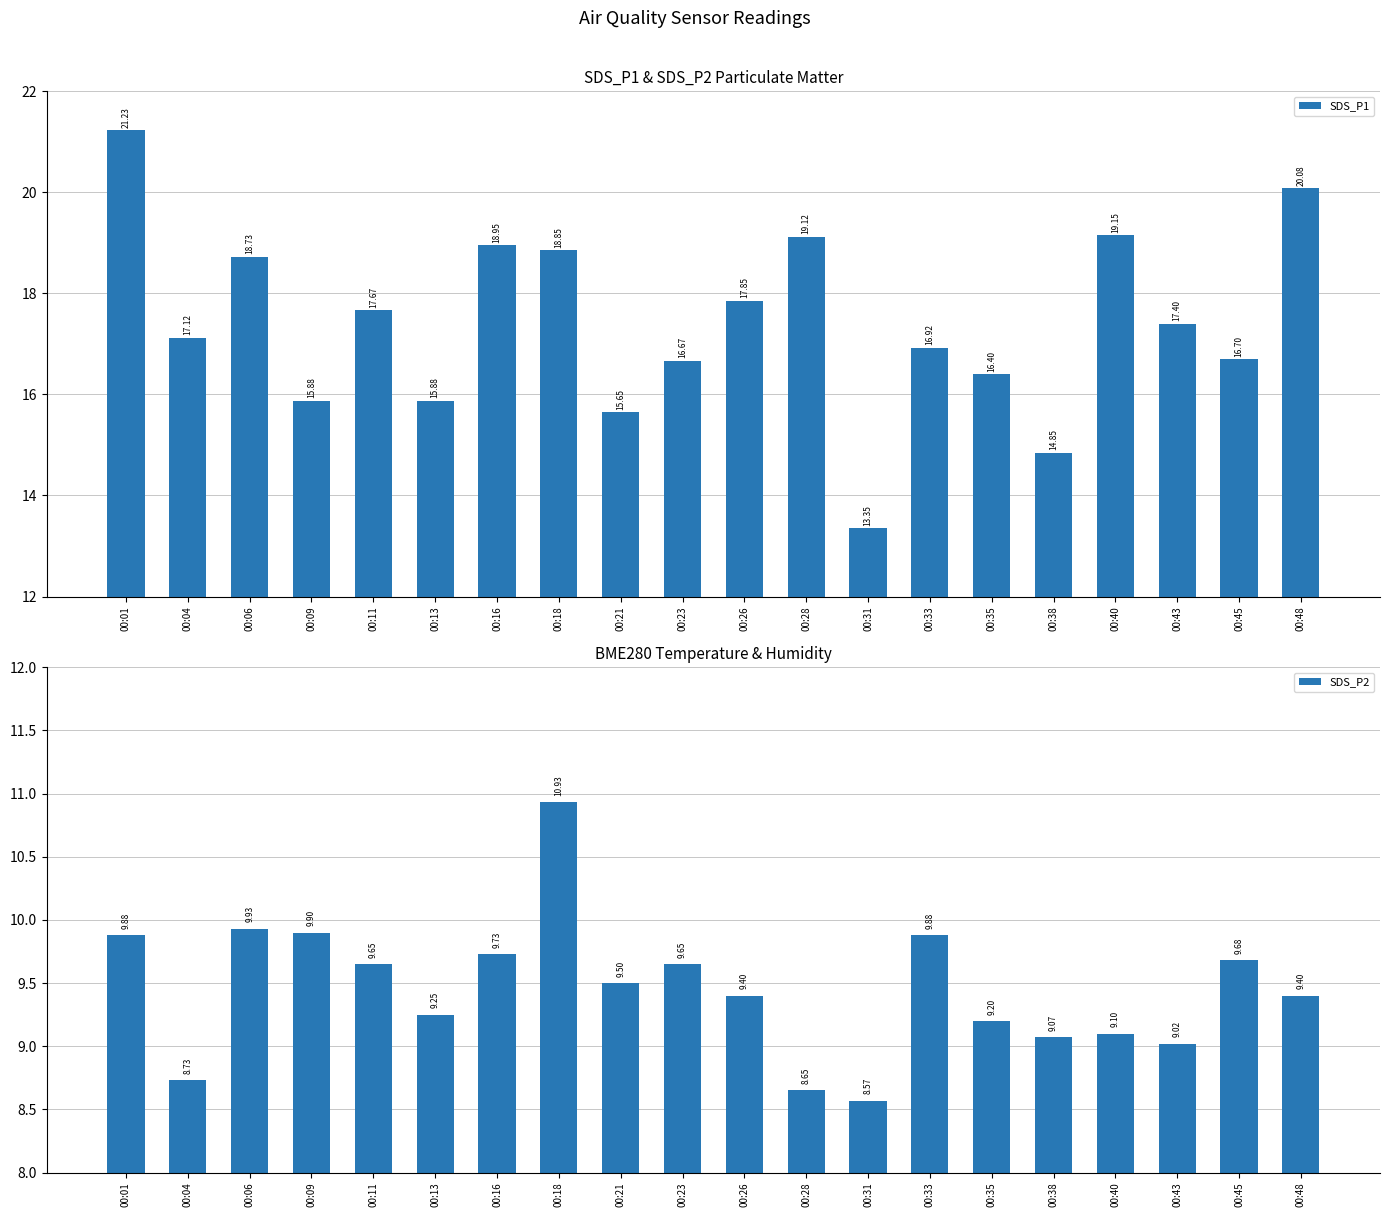

What is the value of the SDS_P2 bar at the 3rd from the left?

9.9